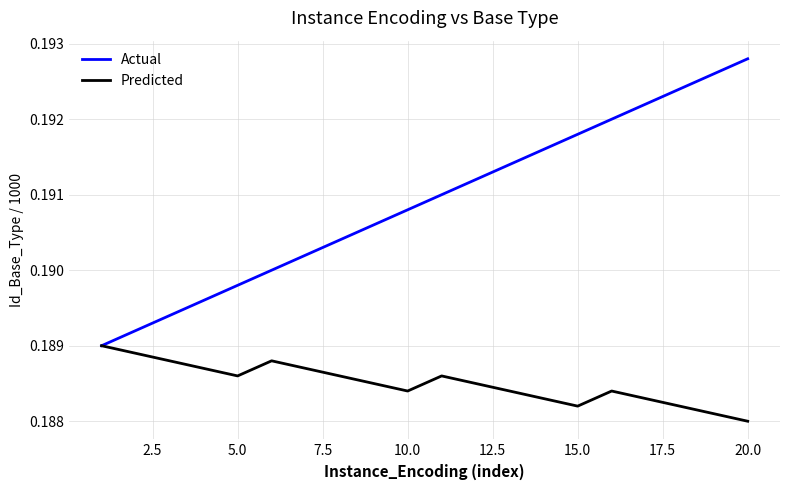

At how many categories does at least one series exceed 0?

20